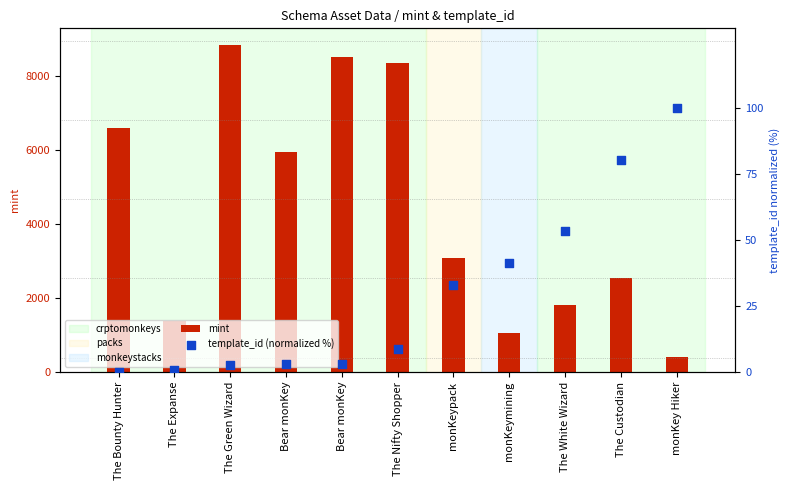

Between monKeymining and The White Wizard, which is larger?

The White Wizard